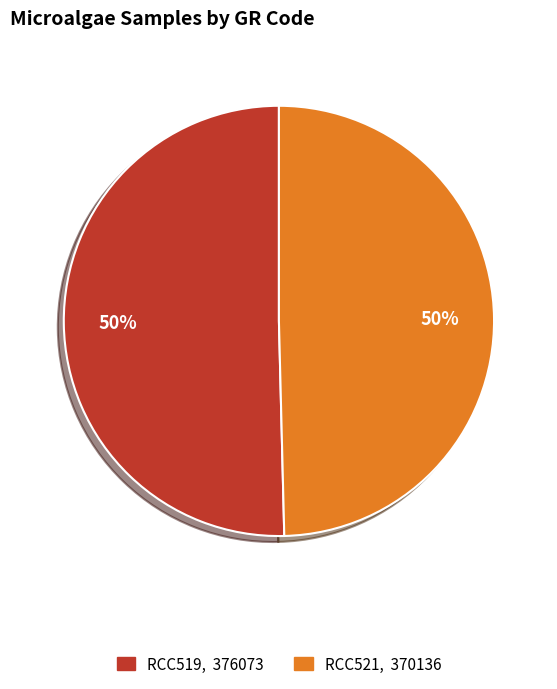

Combined, do RCC521 and RCC519 account for over 50%?

Yes